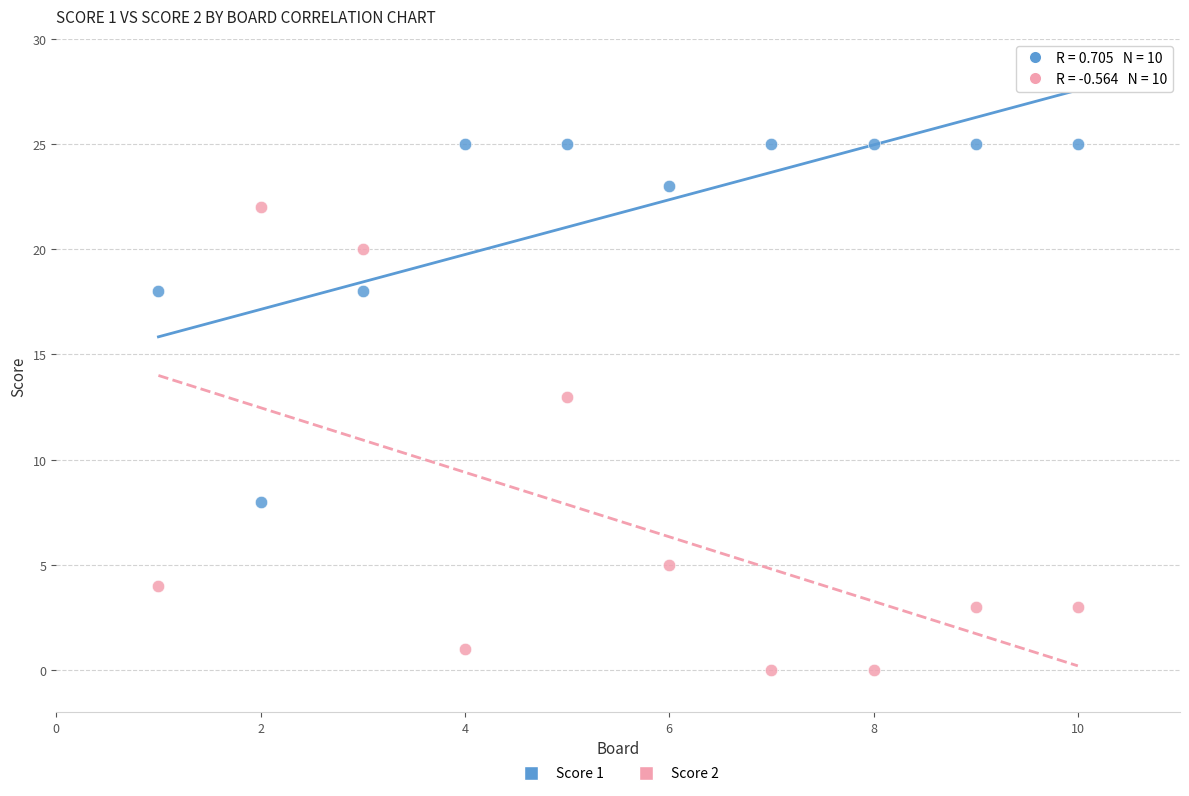

Which series has the largest Y range (max minus min)?

Score 2